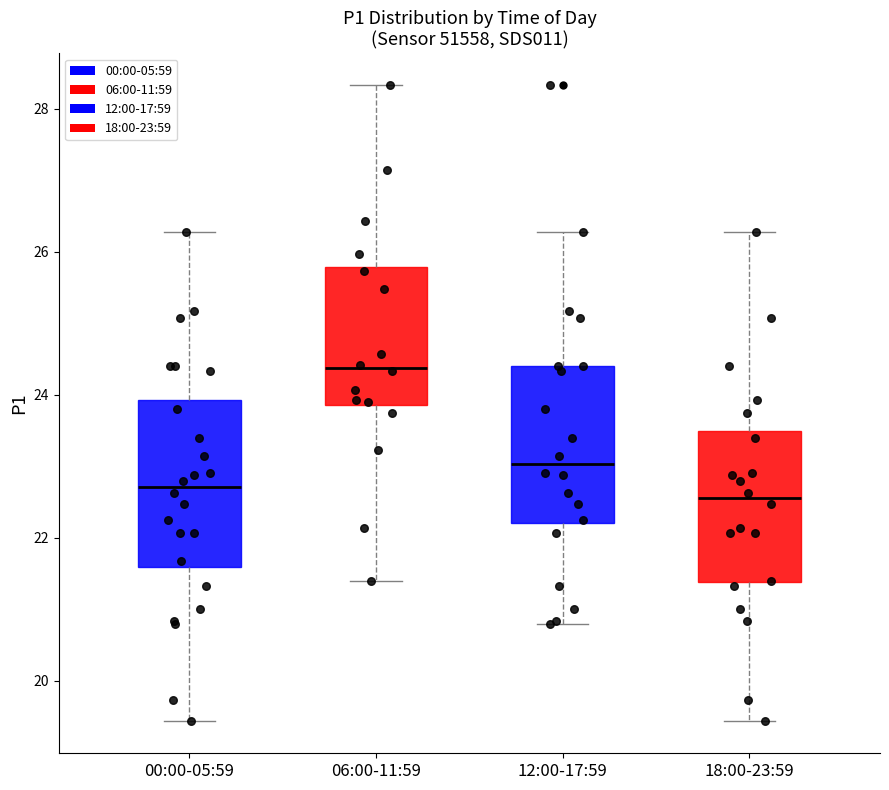

Reading left to right, transcribe this box plot: for each box, give where its median line is, the range the box spans, and where its two whiskers end, as read against the y-axis. The values are not printed on the chart, so give them approximately, as read against the axis.

00:00-05:59: median 22.8, box 21.6 to 24.0, whiskers 19.4 to 26.2
06:00-11:59: median 24.4, box 23.8 to 25.8, whiskers 21.4 to 28.4
12:00-17:59: median 23.0, box 22.2 to 24.4, whiskers 20.8 to 26.2
18:00-23:59: median 22.6, box 21.4 to 23.4, whiskers 19.4 to 26.2